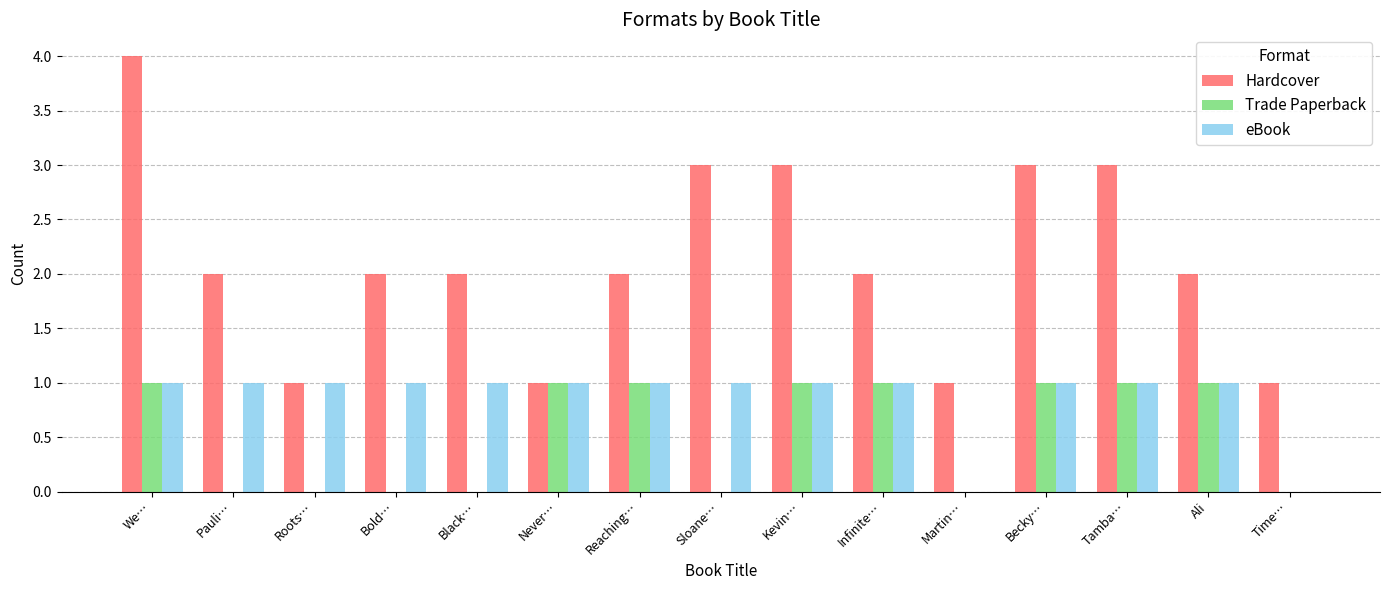

Reading left to right, what are all the values shown in this chart?

Hardcover: We…=4	Pauli…=2	Roots…=1	Bold…=2	Black…=2	Never…=1	Reaching…=2	Sloane…=3	Kevin…=3	Infinite…=2	Martin…=1	Becky…=3	Tamba…=3	Ali=2	Time…=1
Trade Paperback: We…=1	Pauli…=0	Roots…=0	Bold…=0	Black…=0	Never…=1	Reaching…=1	Sloane…=0	Kevin…=1	Infinite…=1	Martin…=0	Becky…=1	Tamba…=1	Ali=1	Time…=0
eBook: We…=1	Pauli…=1	Roots…=1	Bold…=1	Black…=1	Never…=1	Reaching…=1	Sloane…=1	Kevin…=1	Infinite…=1	Martin…=0	Becky…=1	Tamba…=1	Ali=1	Time…=0